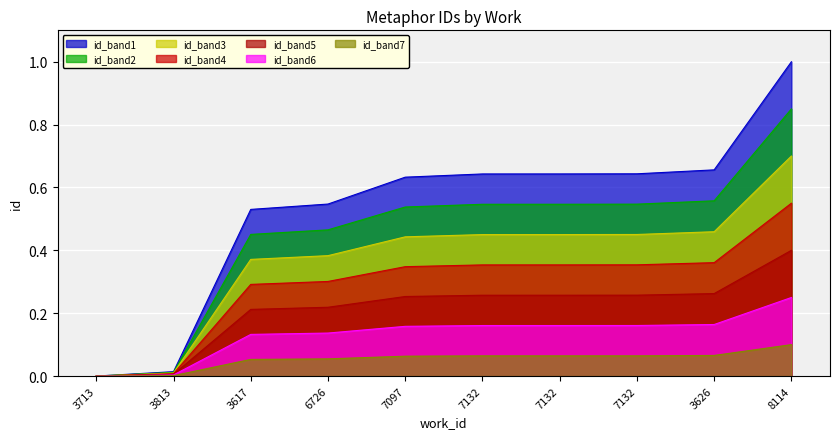

What is the label of the 9th point from the left?

3626